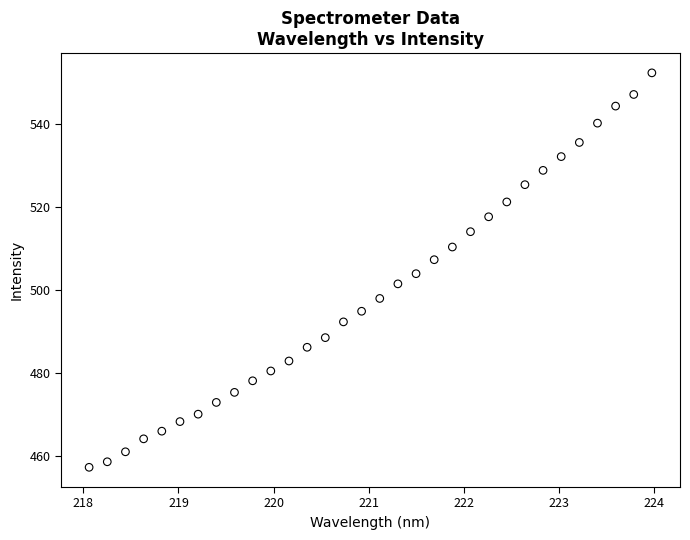

What is the range of Y values (max minus min)?

95.1